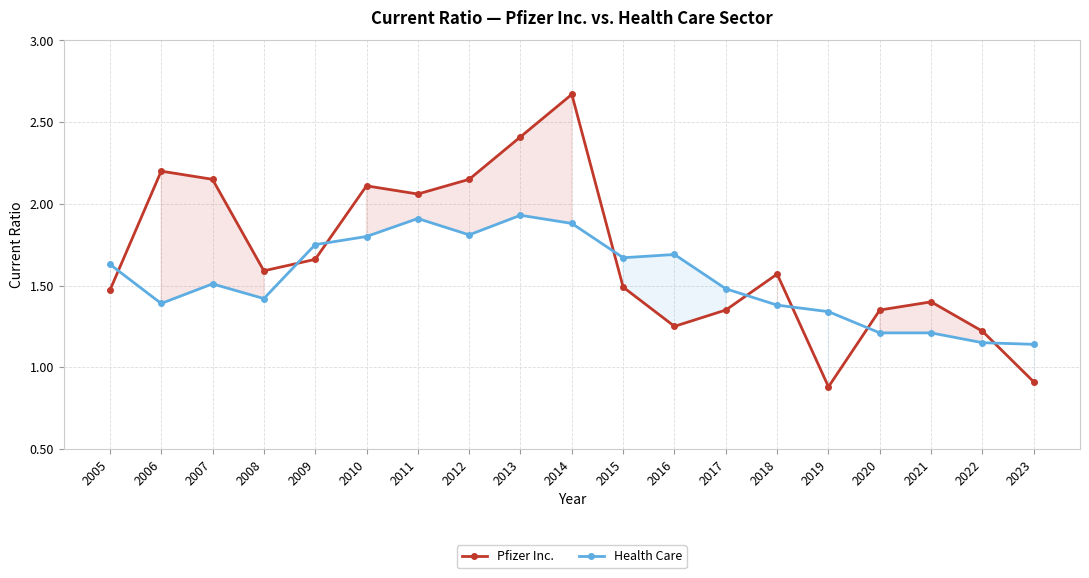

True or false: Health Care has more than 2 points higher than both neighbors.

True